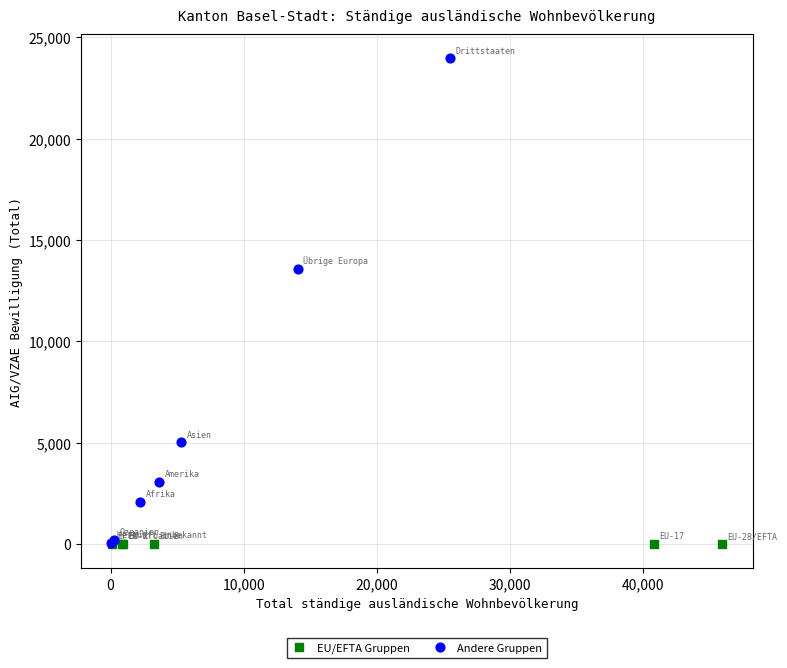

Which series reaches the maximum Y coordinate?

Andere Gruppen